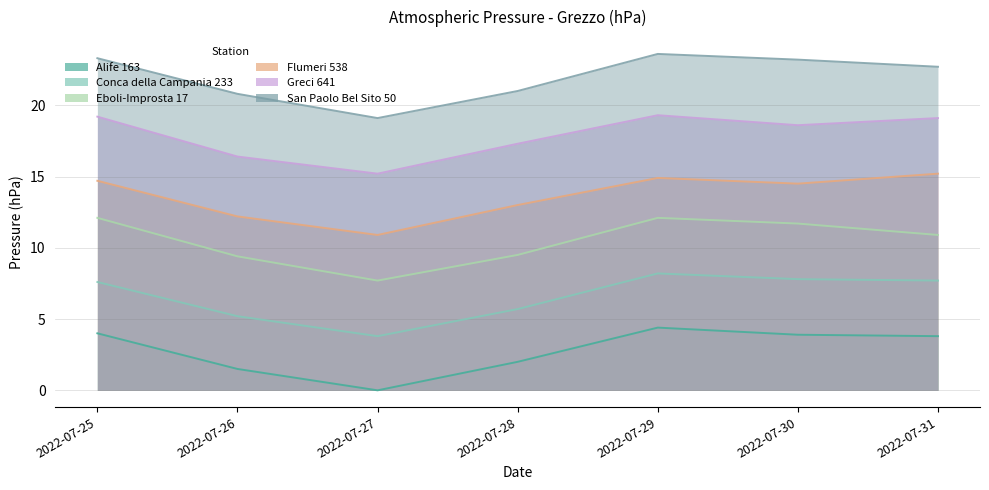

Reading left to right, list all the values displayed in this chart.

Alife 163: 4.0	1.5	0.0	2.0	4.4	3.9	3.8
Conca della Campania 233: 7.6	5.2	3.8	5.7	8.2	7.8	7.7
Eboli-Improsta 17: 12.1	9.4	7.7	9.5	12.1	11.7	10.9
Flumeri 538: 14.7	12.2	10.9	13.0	14.9	14.5	15.2
Greci 641: 19.2	16.4	15.2	17.3	19.3	18.6	19.1
San Paolo Bel Sito 50: 23.3	20.8	19.1	21.0	23.6	23.2	22.7